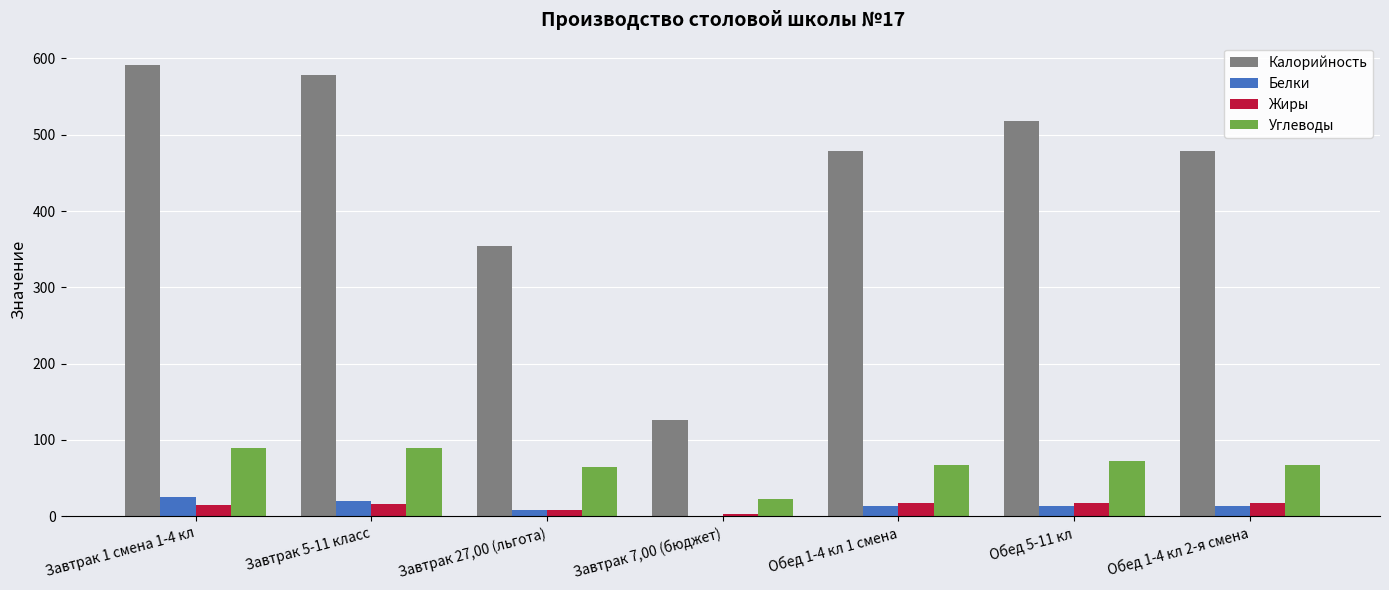

Which category has the highest value across all series?

Завтрак 1 смена 1-4 кл